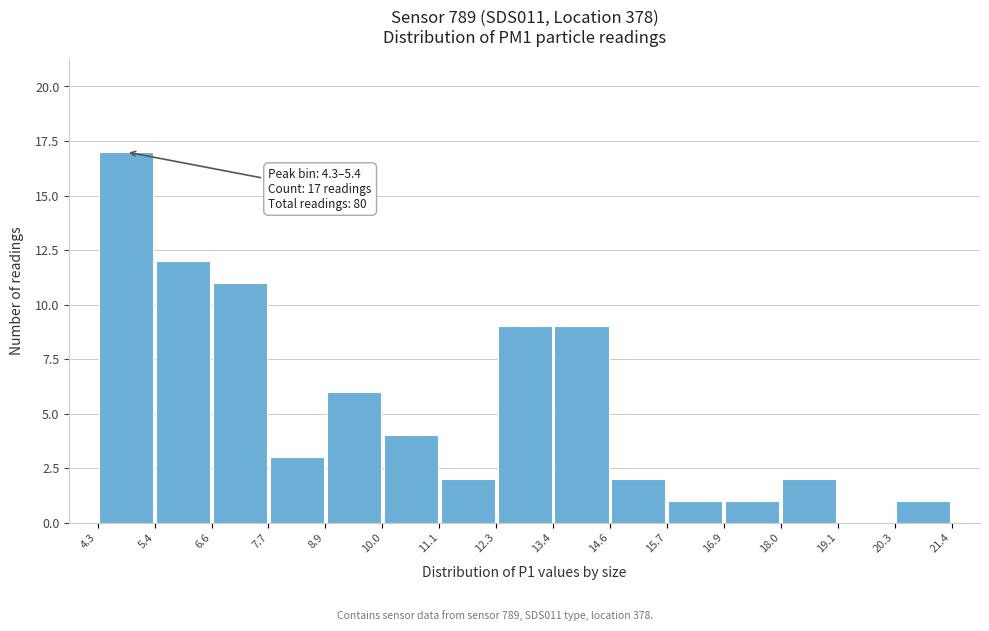

Over which range of the x-axis is the bar tallest?

4.3 to 5.4